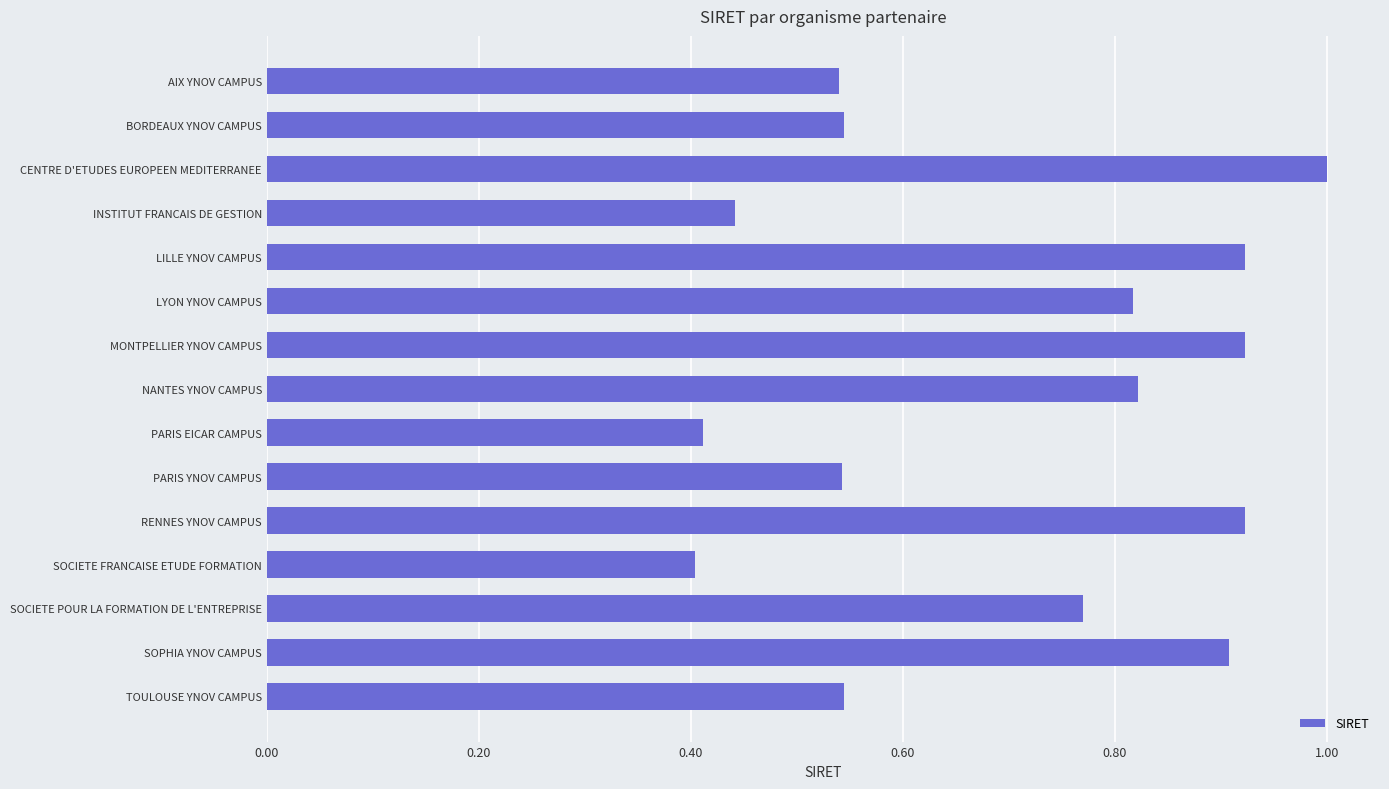

What is the average value?

0.7